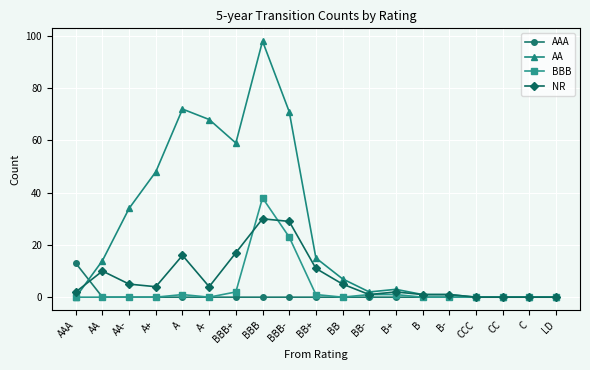

What is the difference between the maximum and minimum values in the NR series?

30